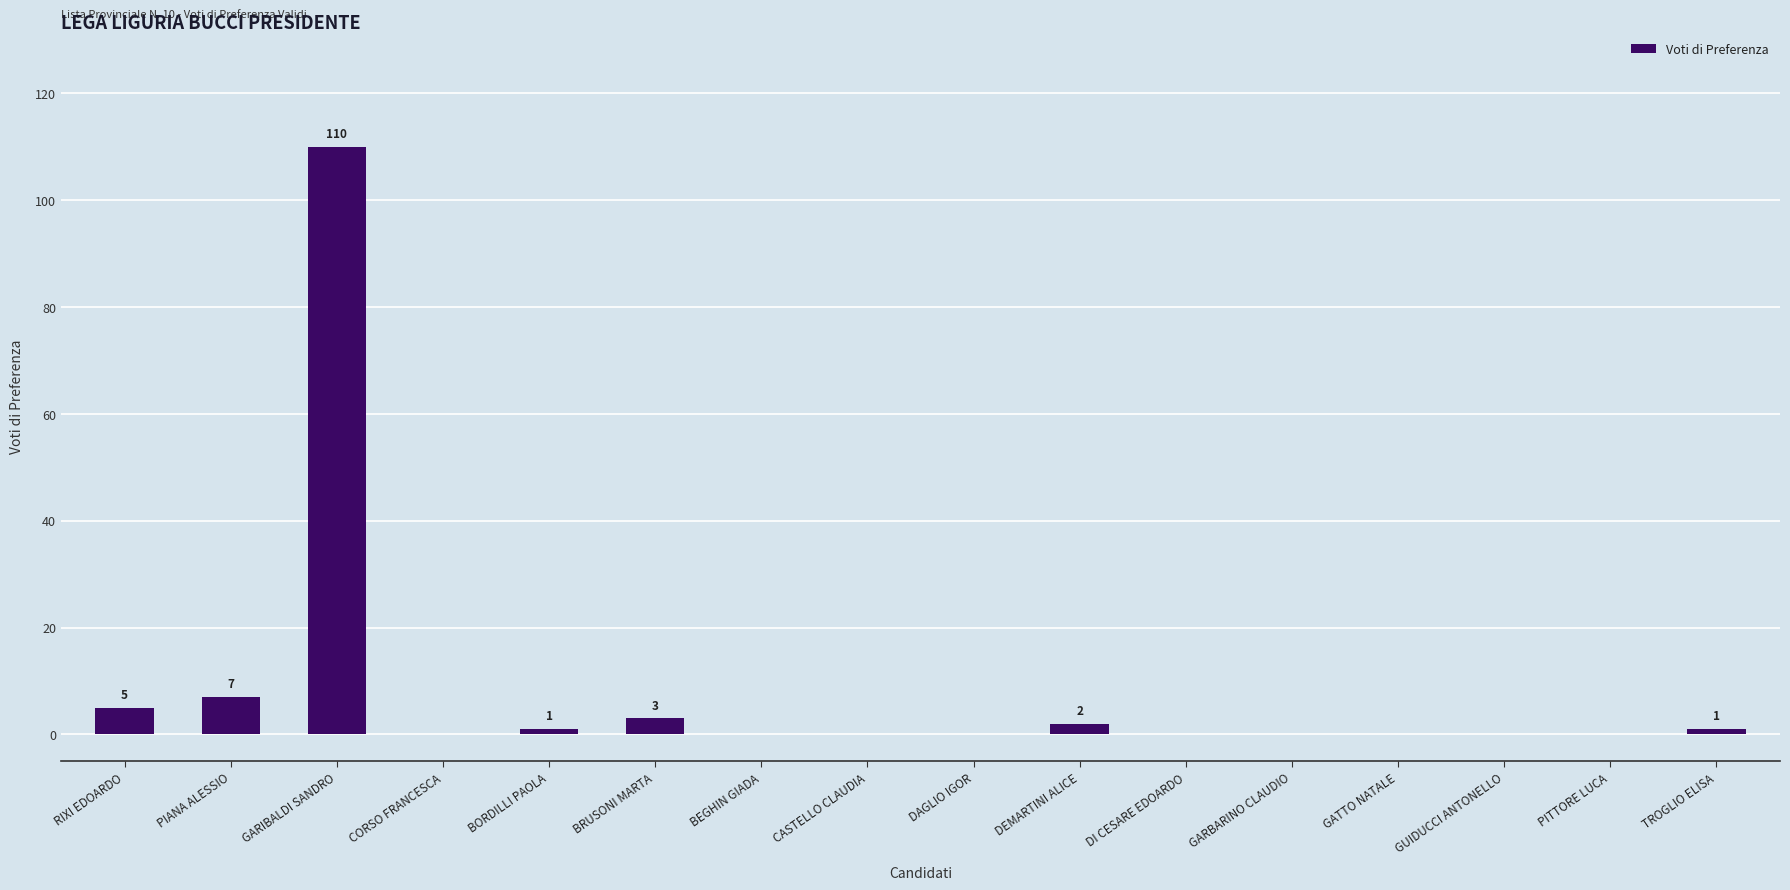

What is the sum of the values at CASTELLO CLAUDIA and PIANA ALESSIO?

7